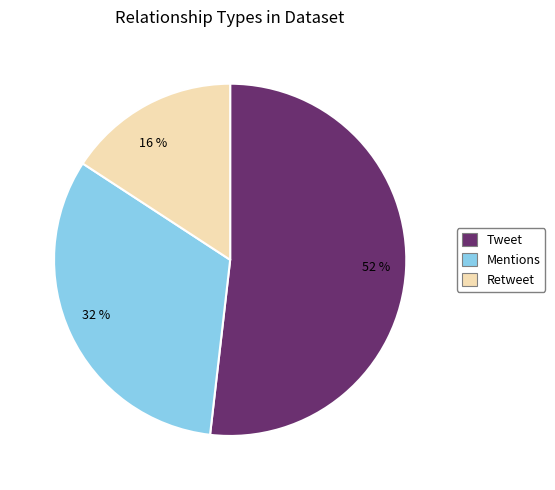

The 16 % slice represents 10% of the pie. True or false?

False